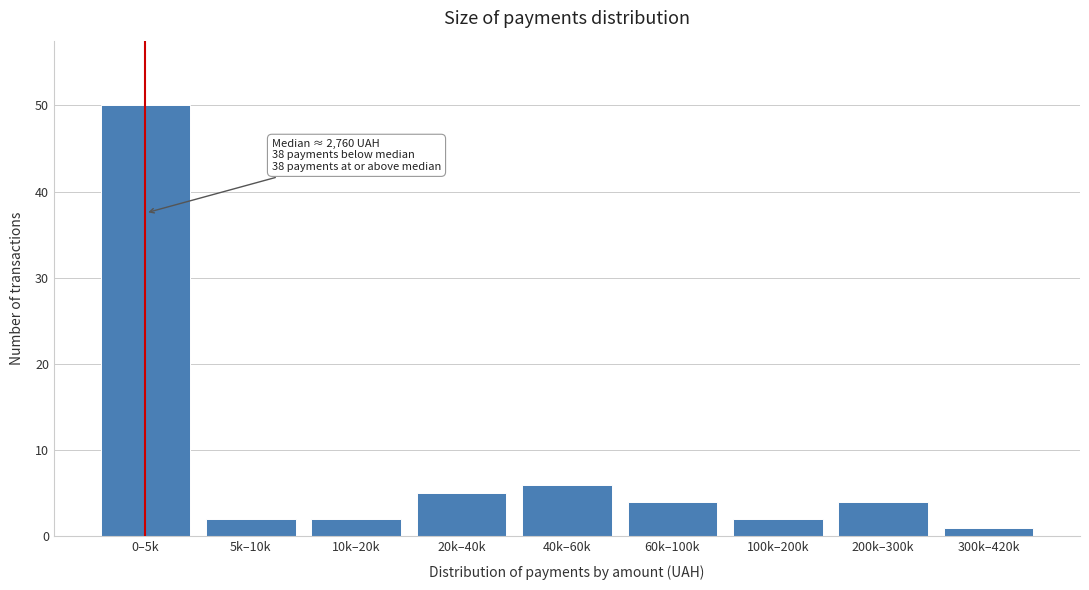

Reading right to left, extract all data points from this chart.

300k–420k=1	200k–300k=4	100k–200k=2	60k–100k=4	40k–60k=6	20k–40k=5	10k–20k=2	5k–10k=2	0–5k=50